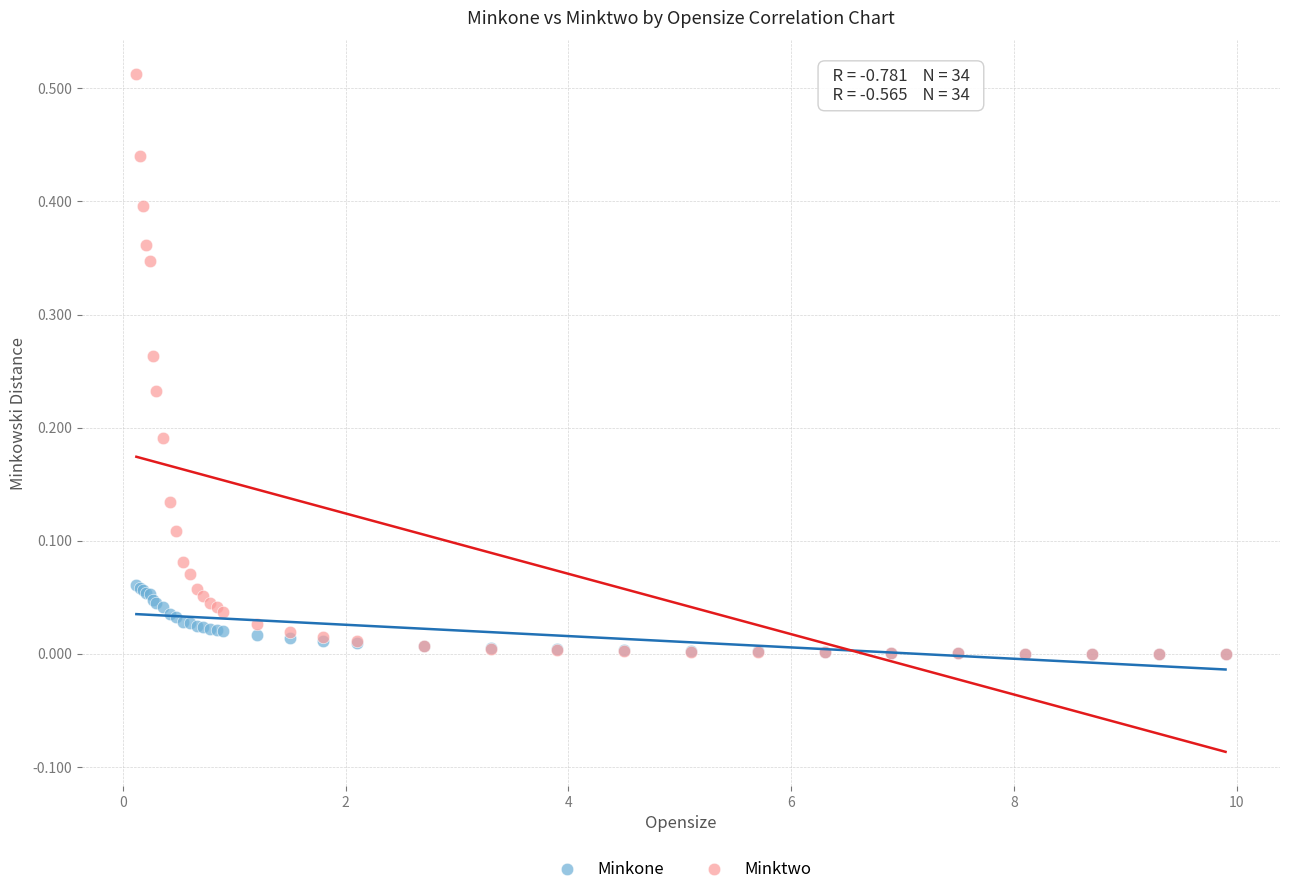

What are all the series names shown in the legend?

Minkone, Minktwo